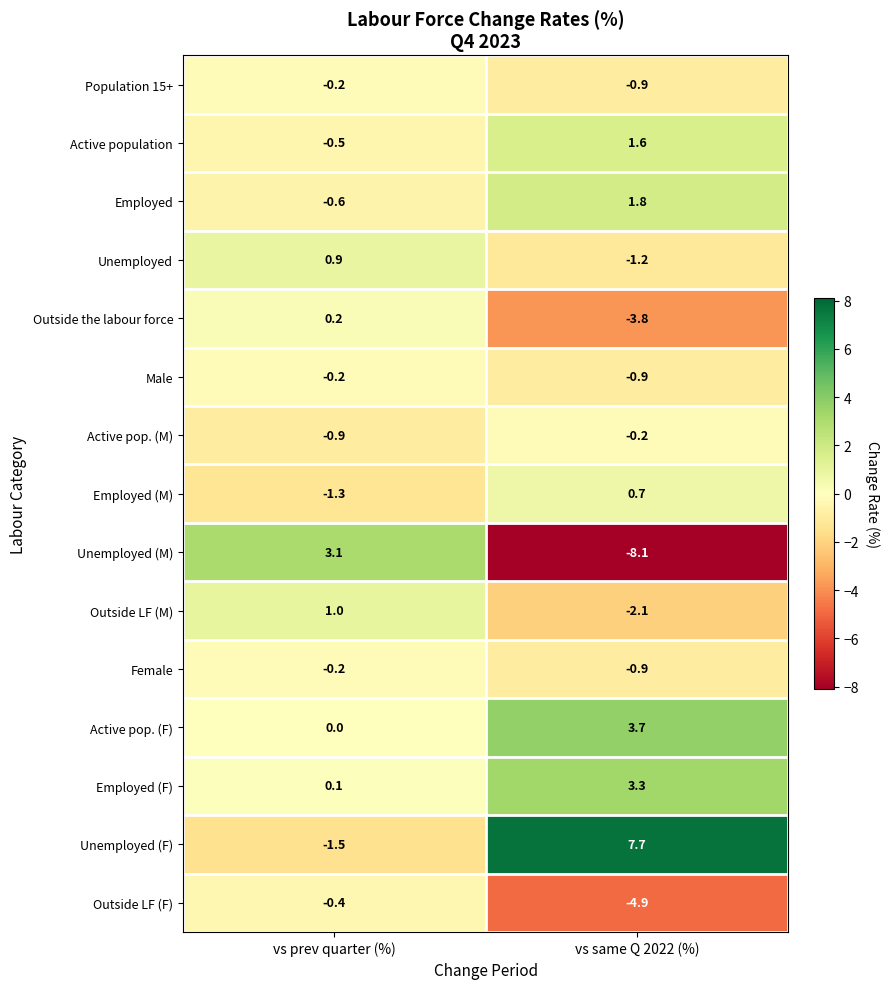

Reading left to right, extract all data points from this chart.

Population 15+: -0.2	-0.9
Active population: -0.5	1.6
Employed: -0.6	1.8
Unemployed: 0.9	-1.2
Outside the labour force: 0.2	-3.8
Male: -0.2	-0.9
Active pop. (M): -0.9	-0.2
Employed (M): -1.3	0.7
Unemployed (M): 3.1	-8.1
Outside LF (M): 1.0	-2.1
Female: -0.2	-0.9
Active pop. (F): 0.0	3.7
Employed (F): 0.1	3.3
Unemployed (F): -1.5	7.7
Outside LF (F): -0.4	-4.9